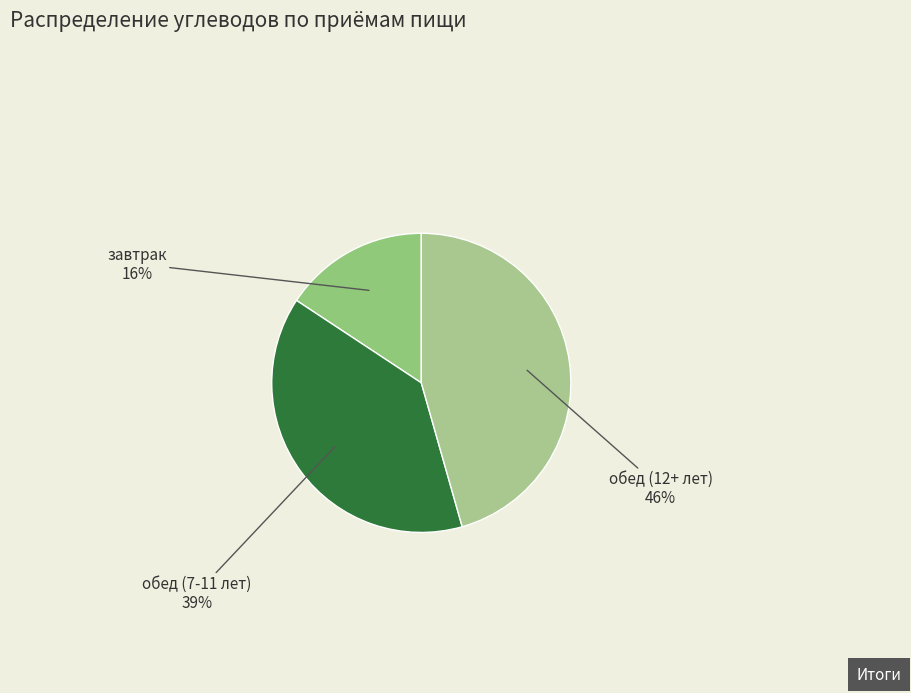

What is the ratio of the value at завтрак to the value at обед (7-11 лет)?

0.4